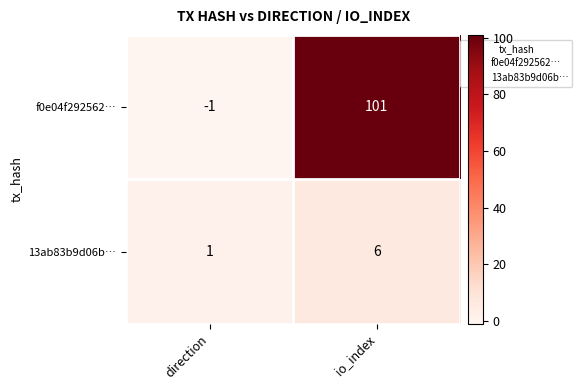

What is the spread (max minus min) of values at io_index?

95